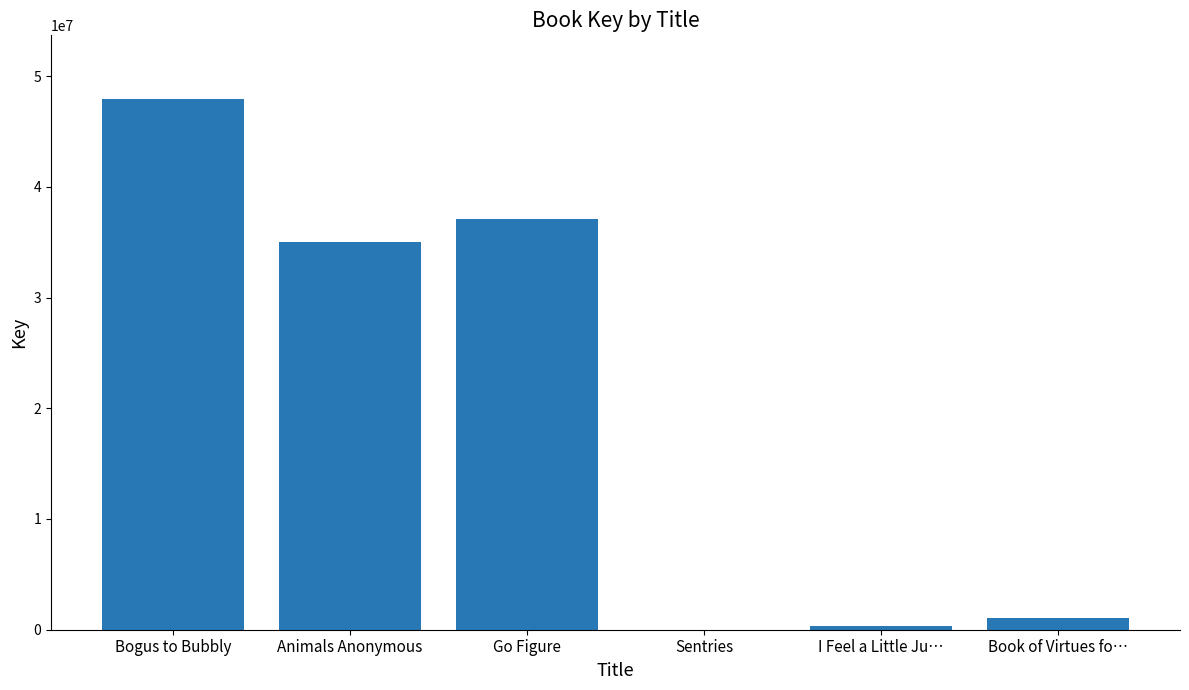

Between Book of Virtues fo… and Go Figure, which is larger?

Go Figure